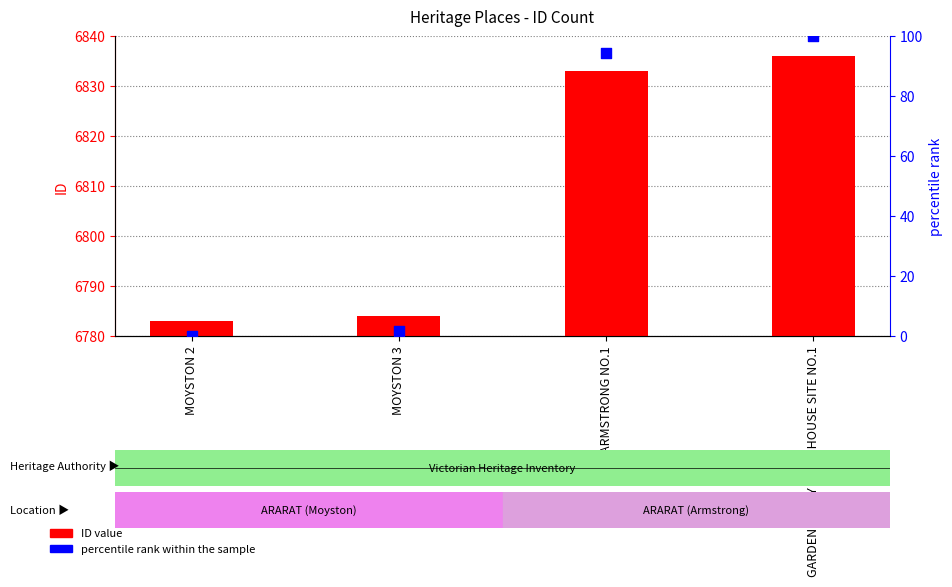

At how many categories does at least one series exceed 933?

4